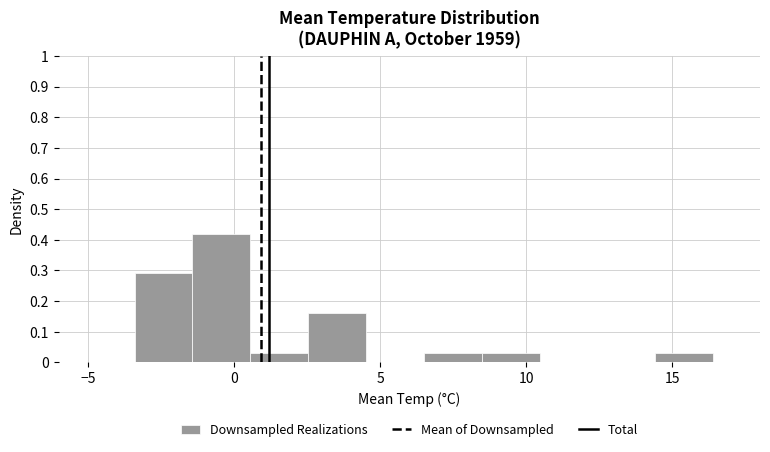

Around what value on the x-axis is the tallest bar? Give the approximate position of its centre, as read against the axis.

-0.5